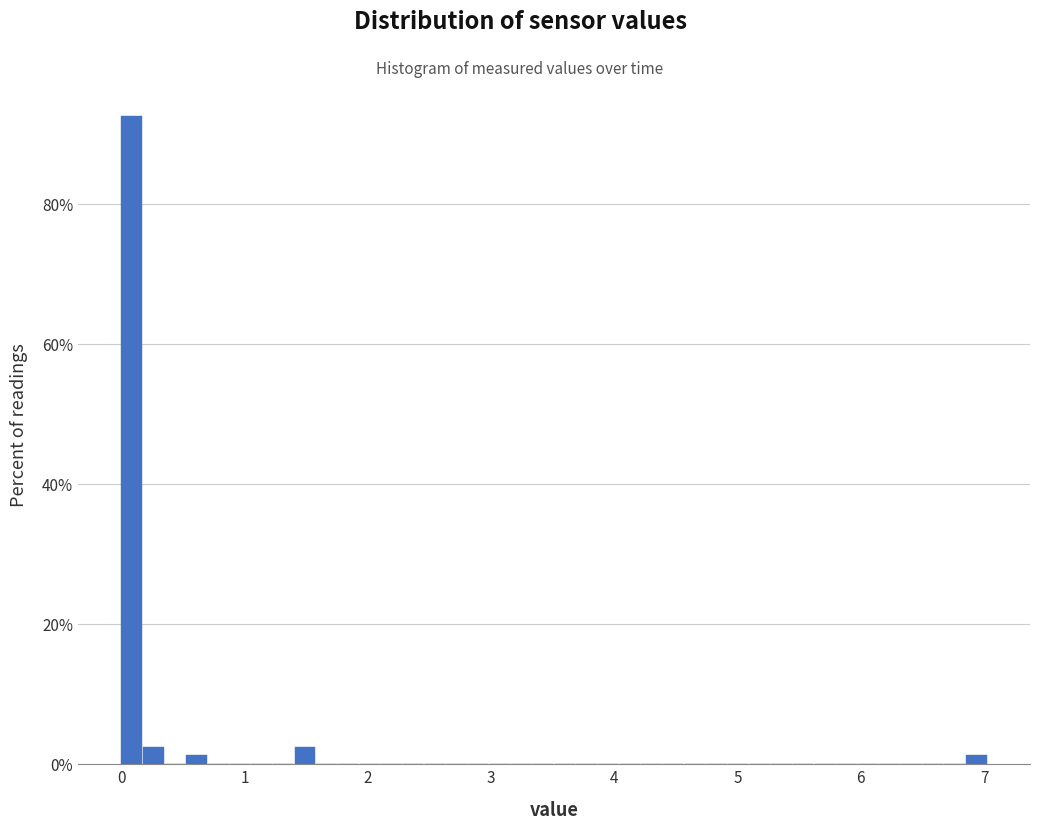

Around what value on the x-axis is the tallest bar? Give the approximate position of its centre, as read against the axis.

0.1